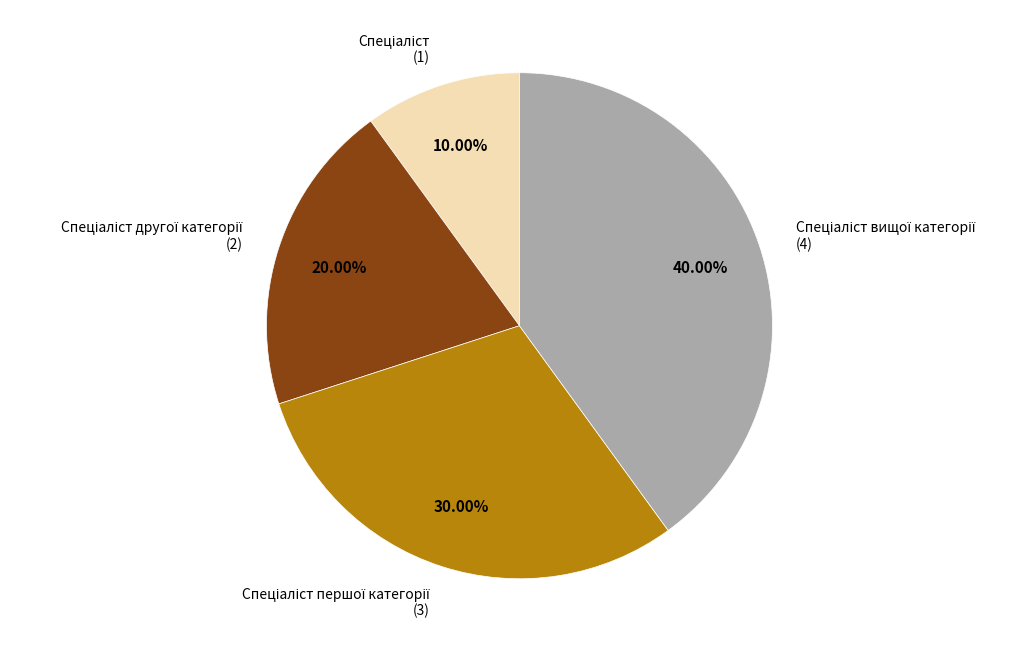

Does any single category account for the majority?

No